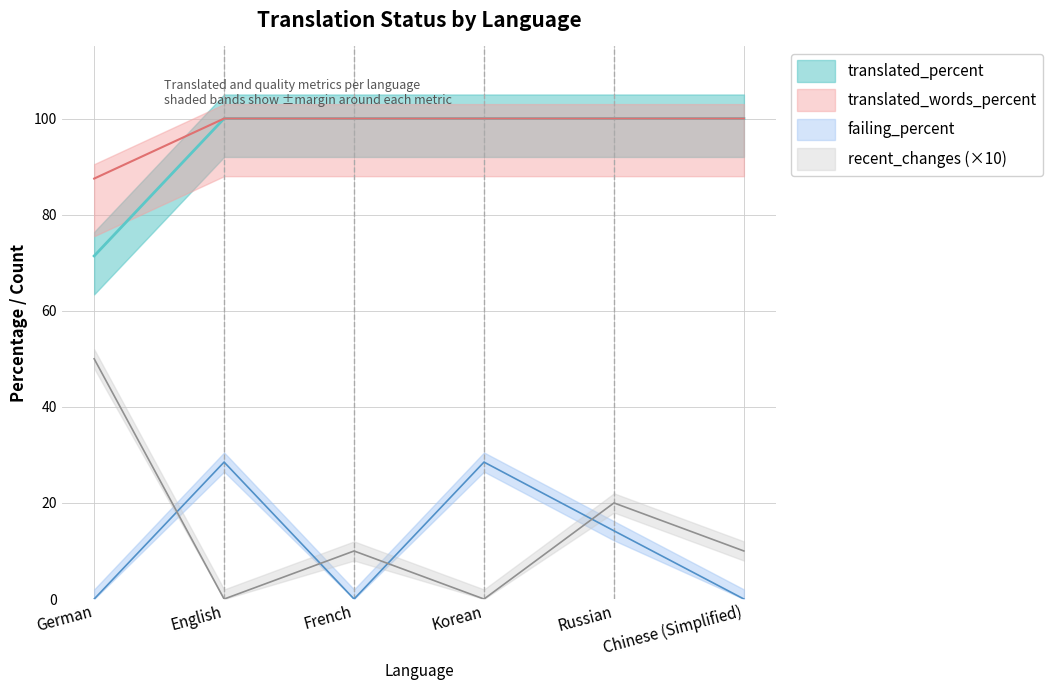

Which series changed the most between Korean and Chinese (Simplified)?

failing_percent